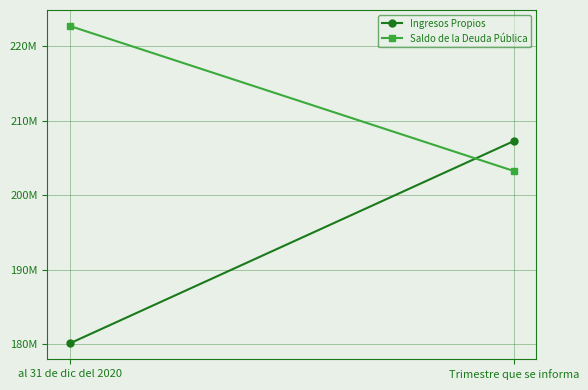

Reading left to right, what are all the values shown in this chart?

Ingresos Propios: 180113450.5	207252737.5
Saldo de la Deuda Pública: 222706390.7	203250338.7